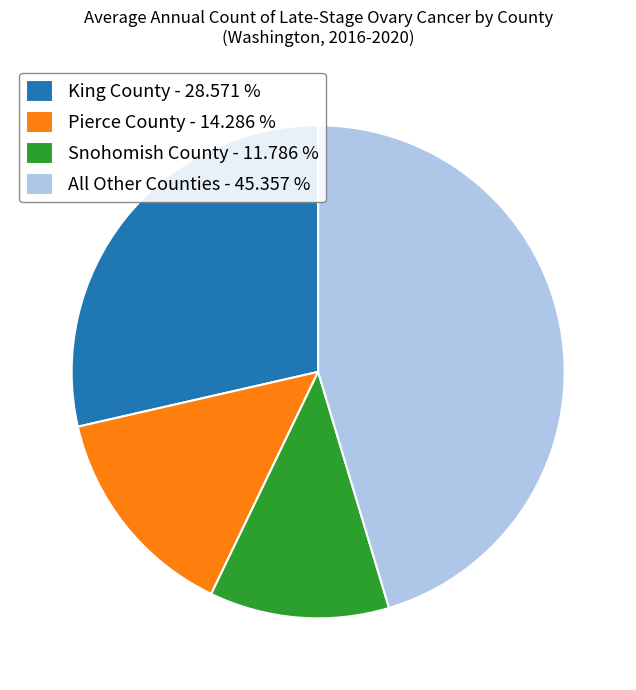

Which has a higher value, King County - 28.571 % or Snohomish County - 11.786 %?

King County - 28.571 %